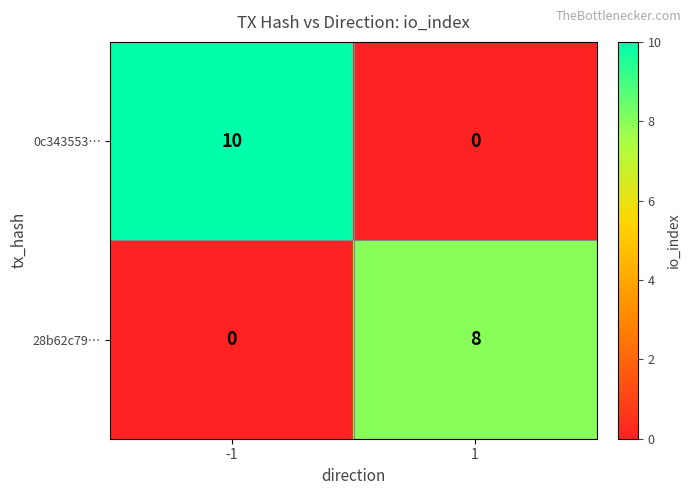

What is the sum of all 0c343553… values?

10